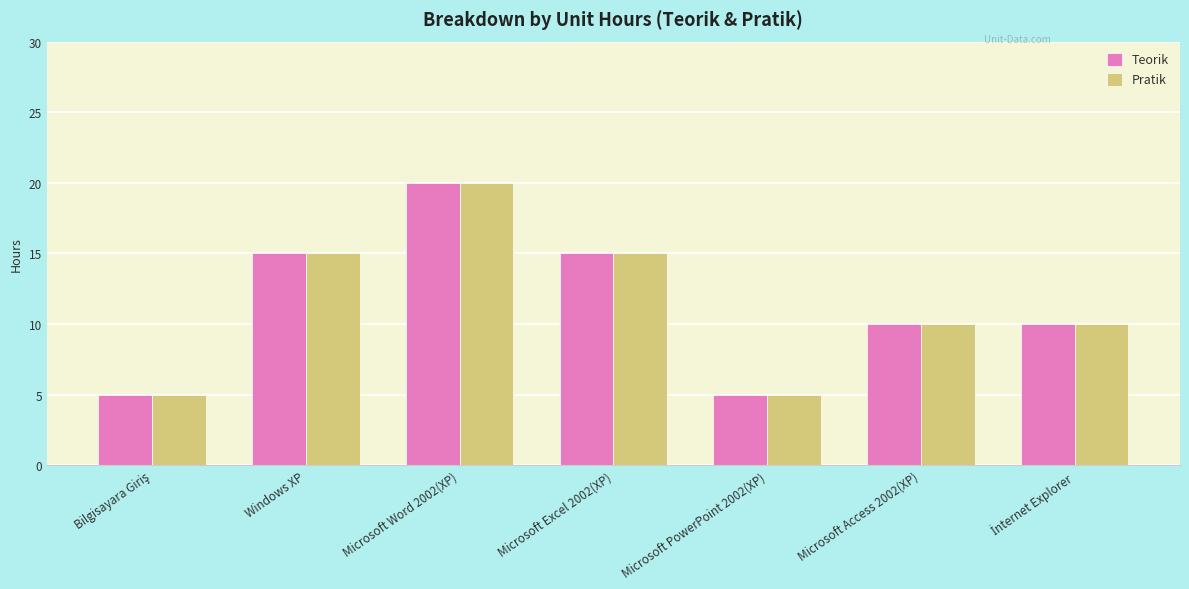

At how many categories does at least one series exceed 7?

5